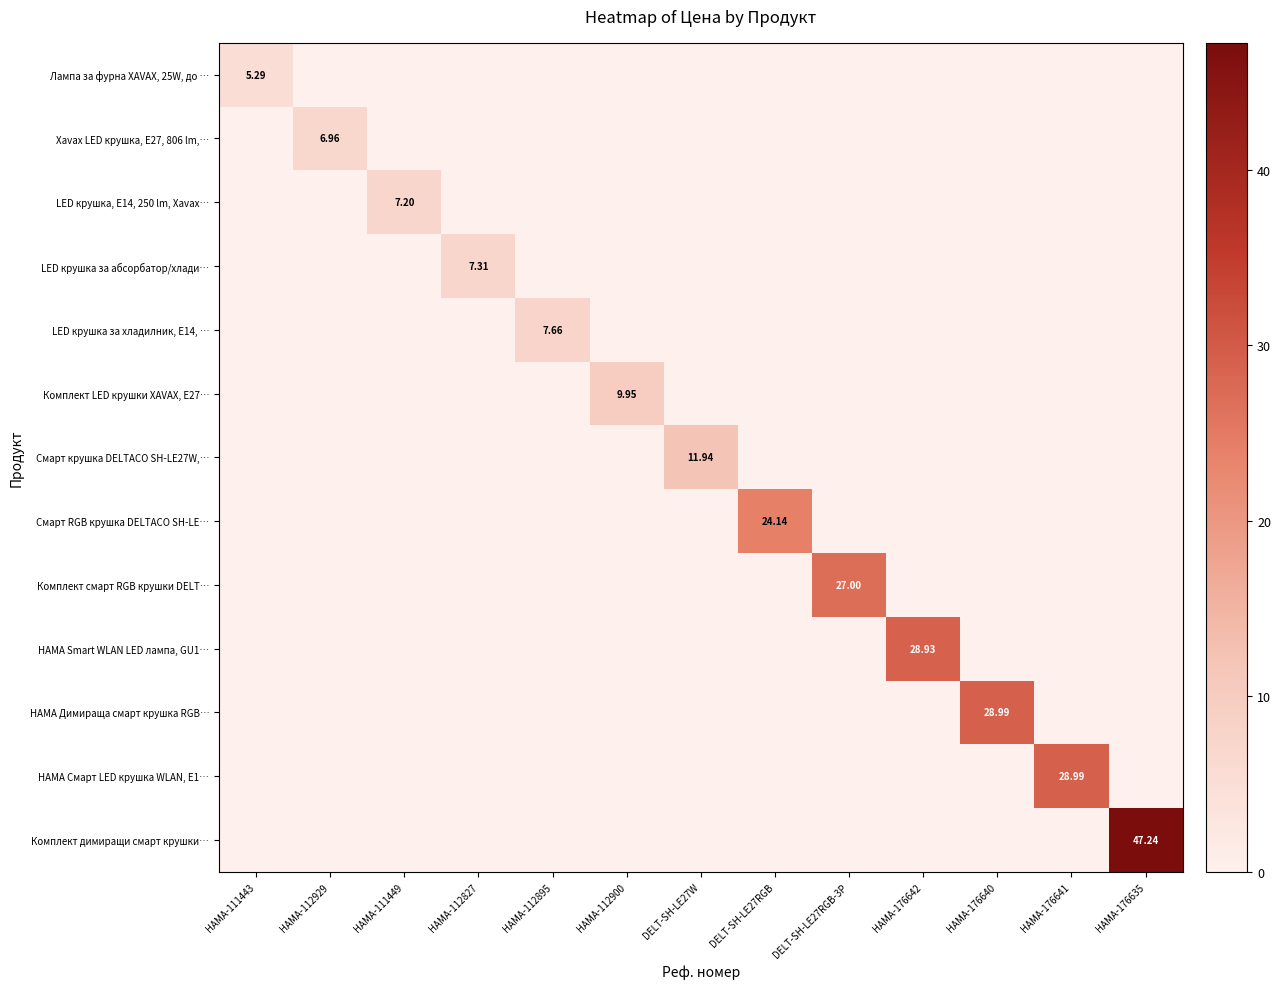

At which label does LED крушка за абсорбатор/хлади… reach its minimum?

HAMA-111443